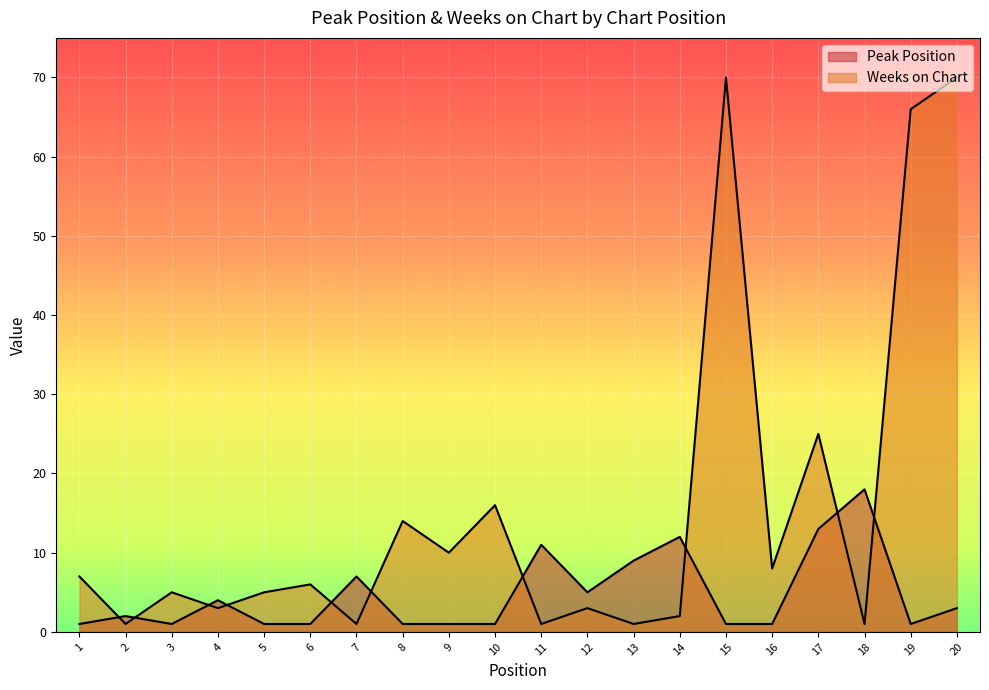

How many interior local peaks does the Peak Position series have?

6